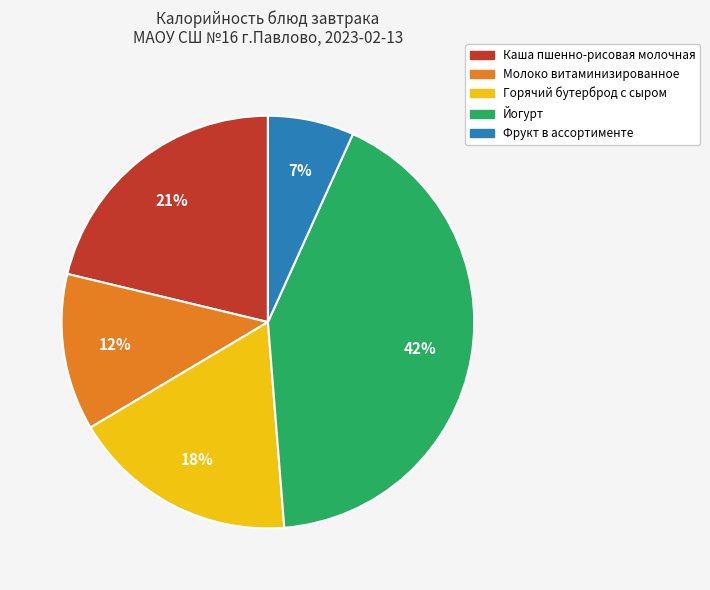

Do Молоко витаминизированное and Каша пшенно-рисовая молочная together represent more than half of the pie?

No